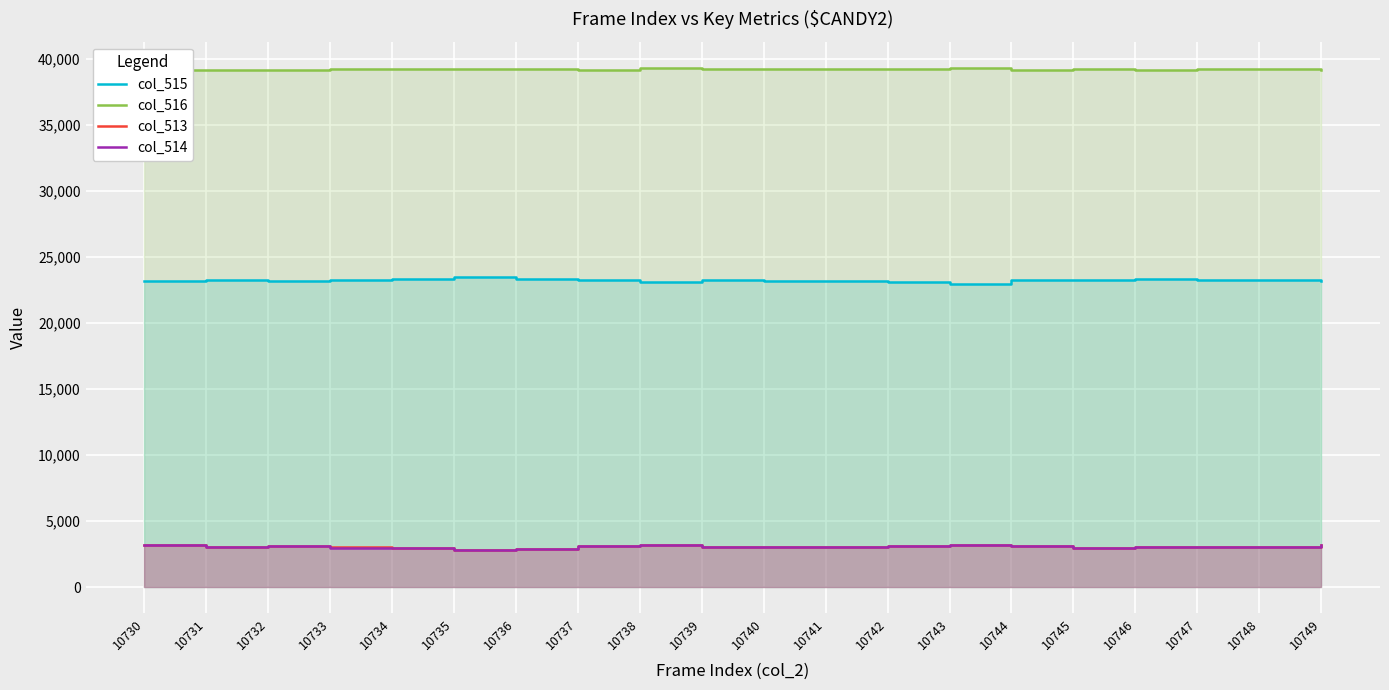

True or false: col_515 and col_513 intersect in this chart.

False